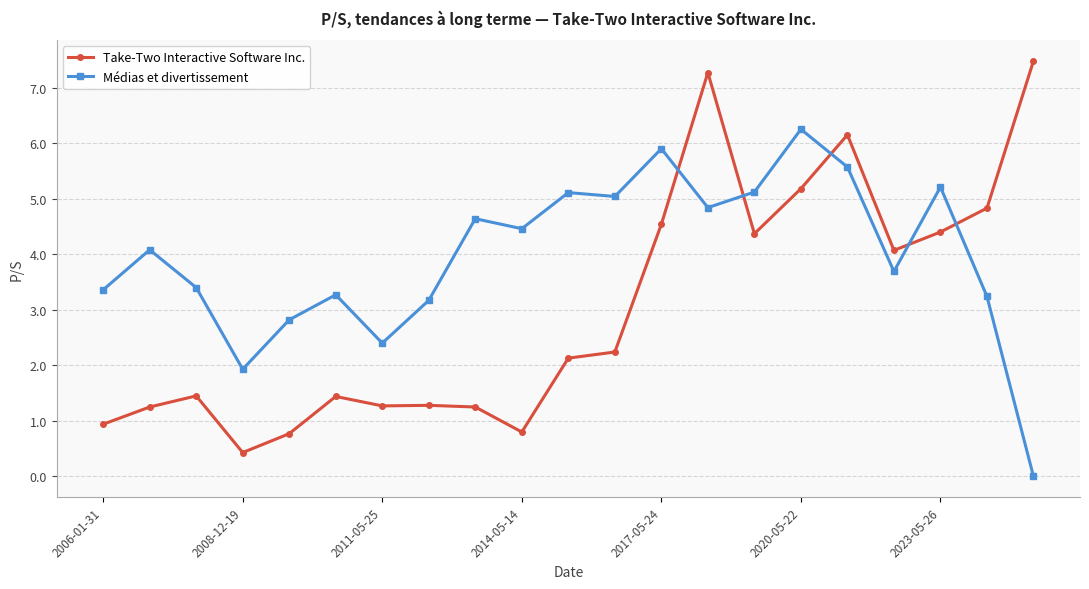

Which series has the widest spread of values?

Take-Two Interactive Software Inc.